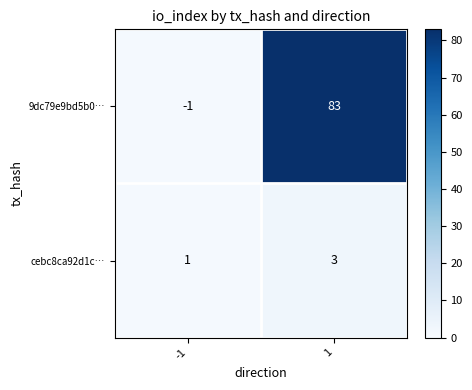

Is it true that cebc8ca92d1c… equals 1 at -1?

True